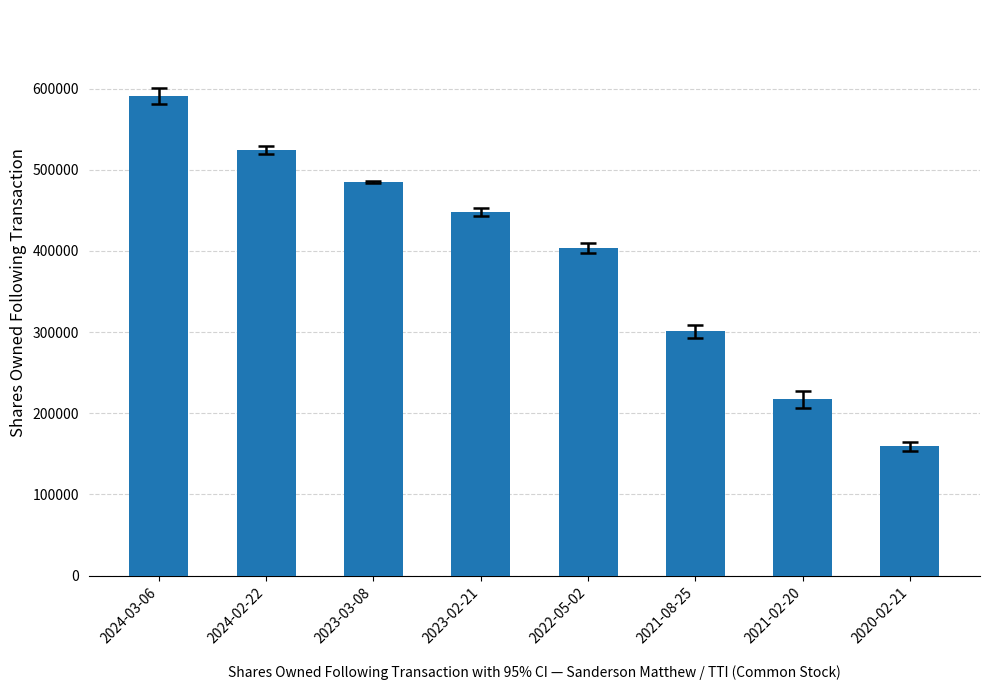

What is the value of the 7th bar from the left?

217198